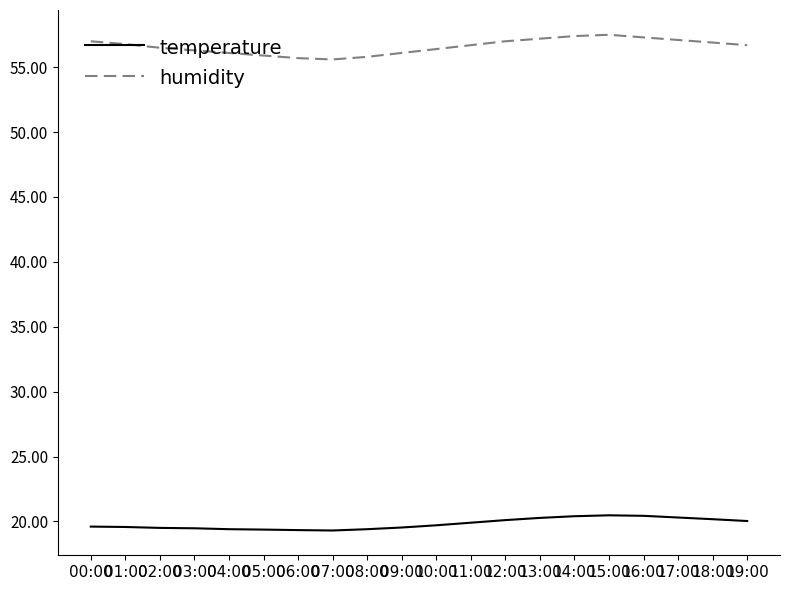

Rank the series at 18:00 from lowest to highest value.

temperature, humidity